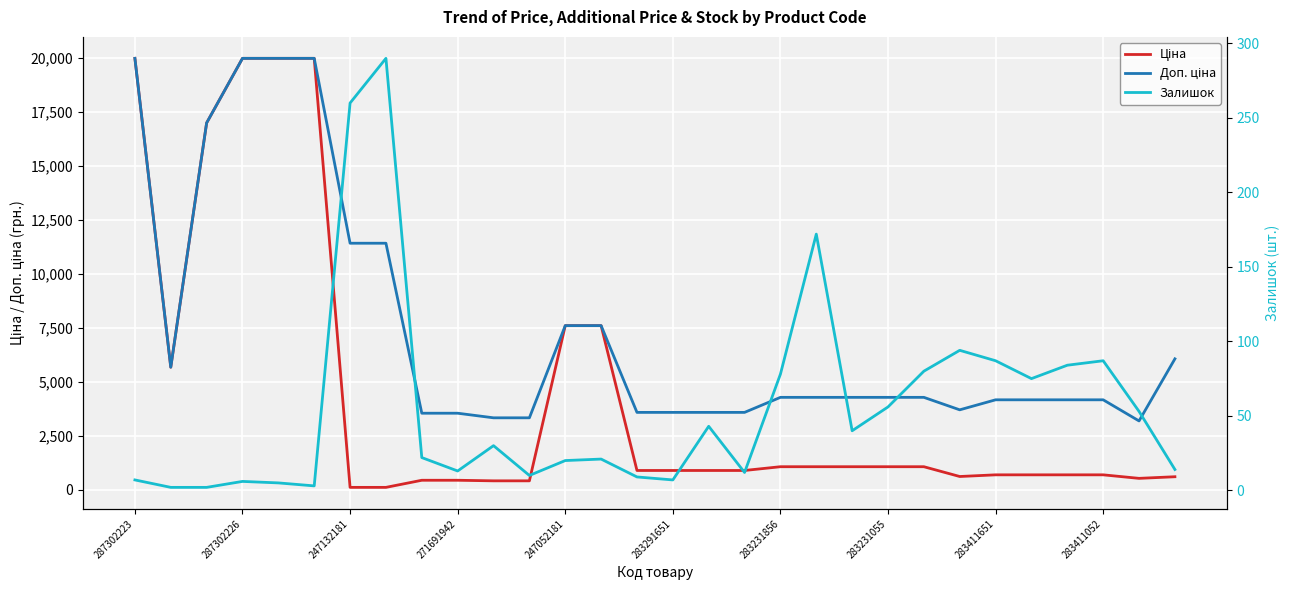

What is the average value of the Ціна series?

4437.0